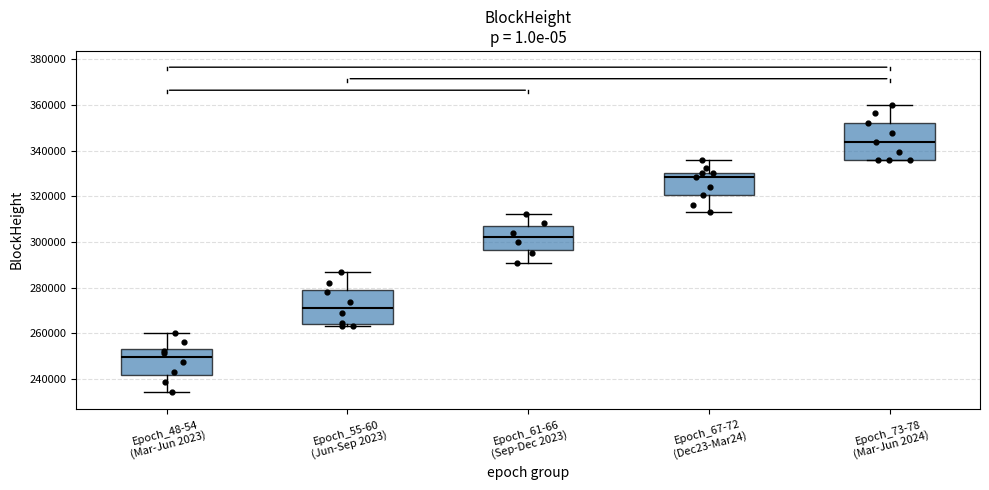

Reading left to right, read every box against the y-axis: the position of its median line, the range the box covers, and the ends of its whiskers. The values are not printed on the chart, so give them approximately, as read against the axis.

Epoch_48-54 (Mar-Jun 2023): median 250000, box 242000 to 254000, whiskers 234000 to 260000
Epoch_55-60 (Jun-Sep 2023): median 272000, box 264000 to 280000, whiskers 264000 (just below the box's lower edge) to 286000
Epoch_61-66 (Sep-Dec 2023): median 302000, box 296000 to 308000, whiskers 290000 to 312000
Epoch_67-72 (Dec23-Mar24): median 328000, box 320000 to 330000, whiskers 314000 to 336000
Epoch_73-78 (Mar-Jun 2024): median 344000, box 336000 to 352000, whiskers 336000 to 360000